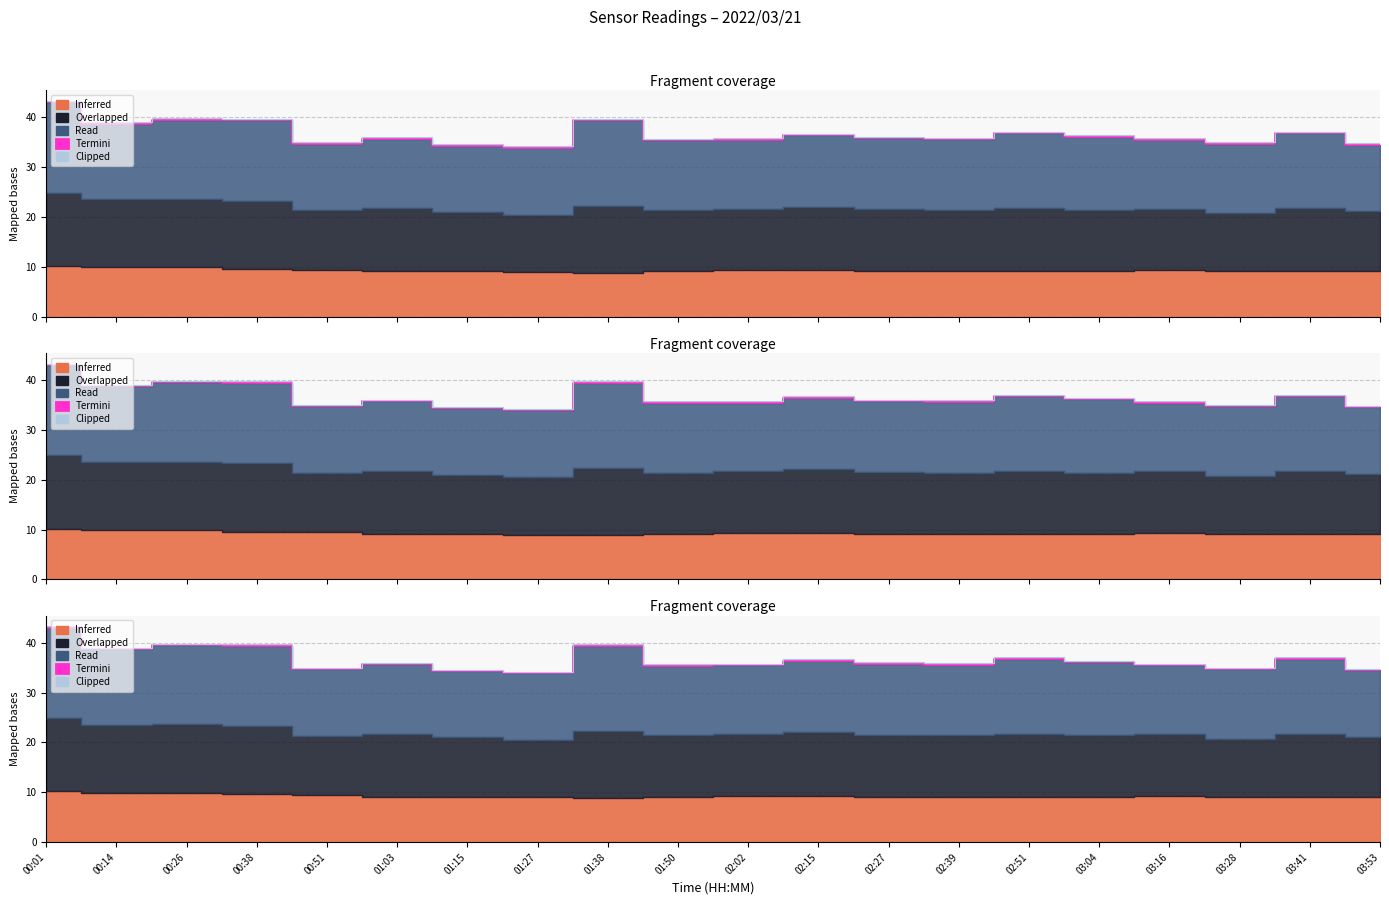

What is the label of the 3rd point from the right?

03:28